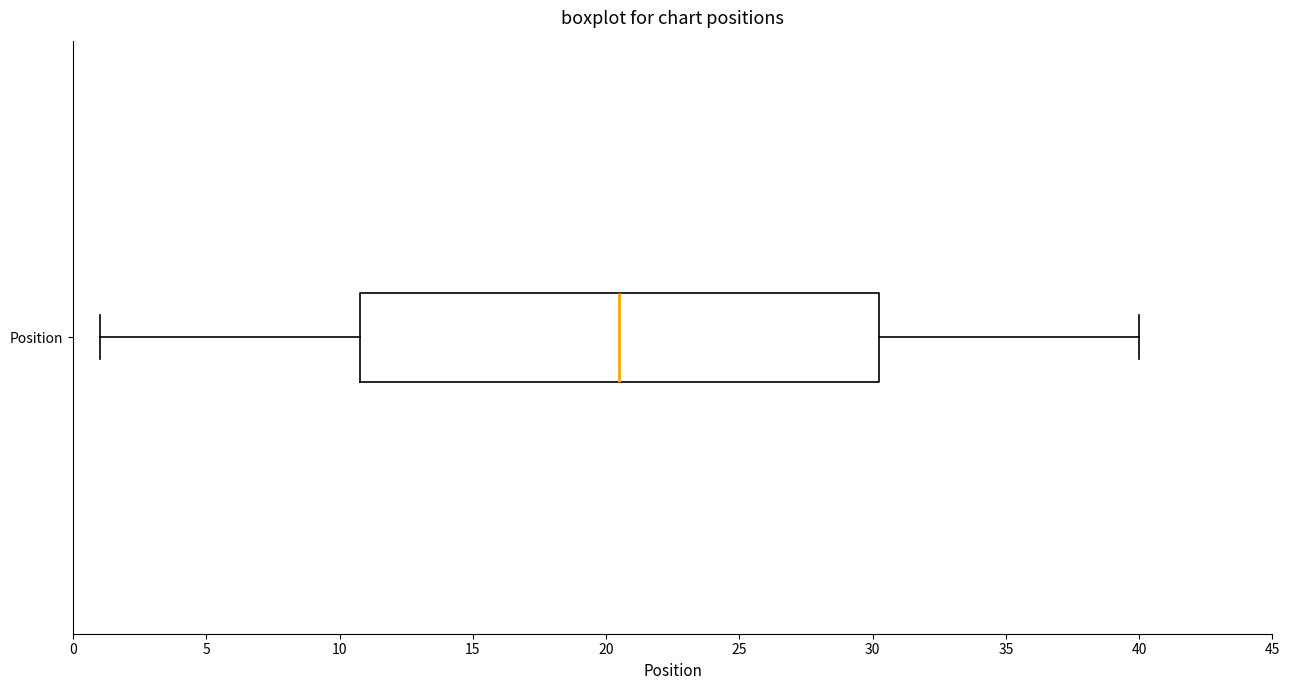

Where is the right edge of the box for Position on the x-axis? The values are not printed on the chart, so give them approximately, as read against the axis.

30.5